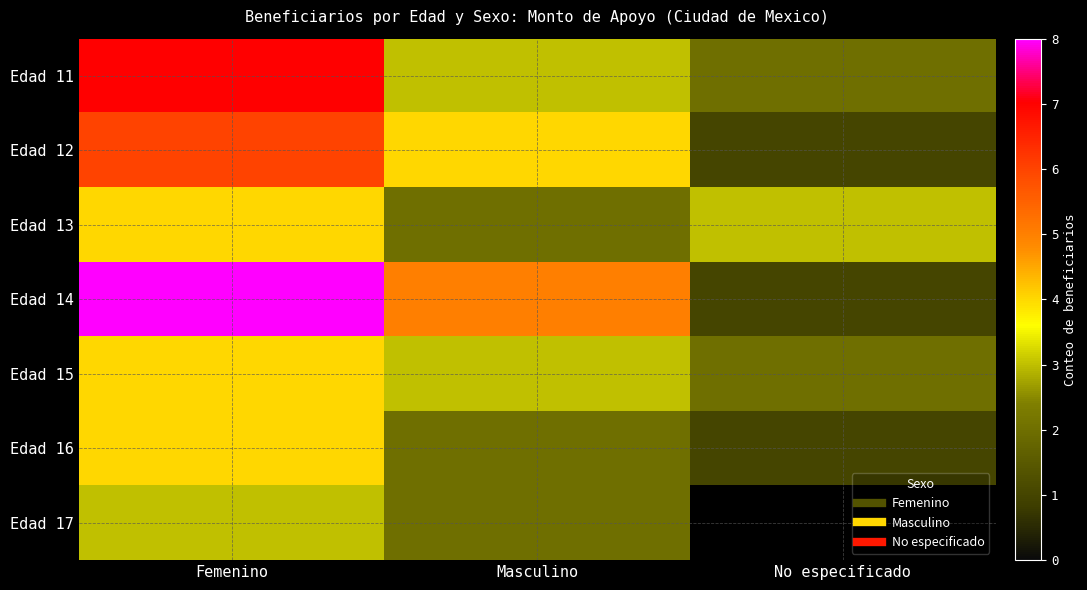

At which category is the sum across all series the highest?

Femenino